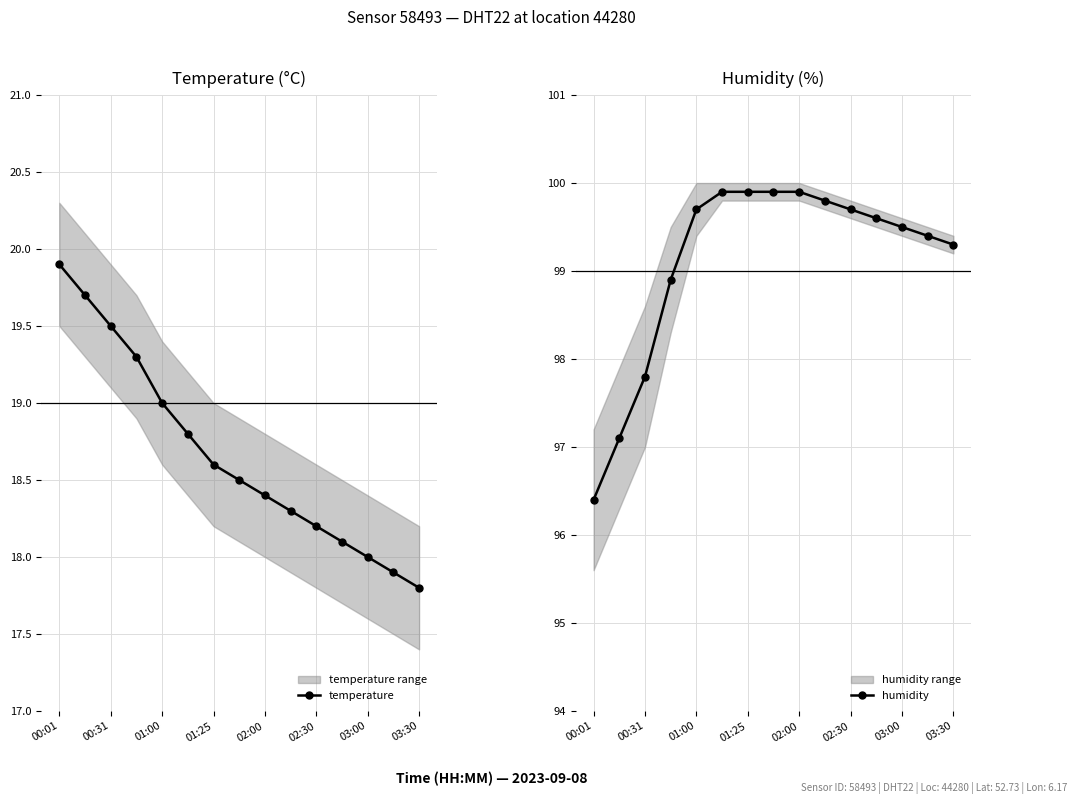

The temperature series shows 29.9 at 11. True or false?

False